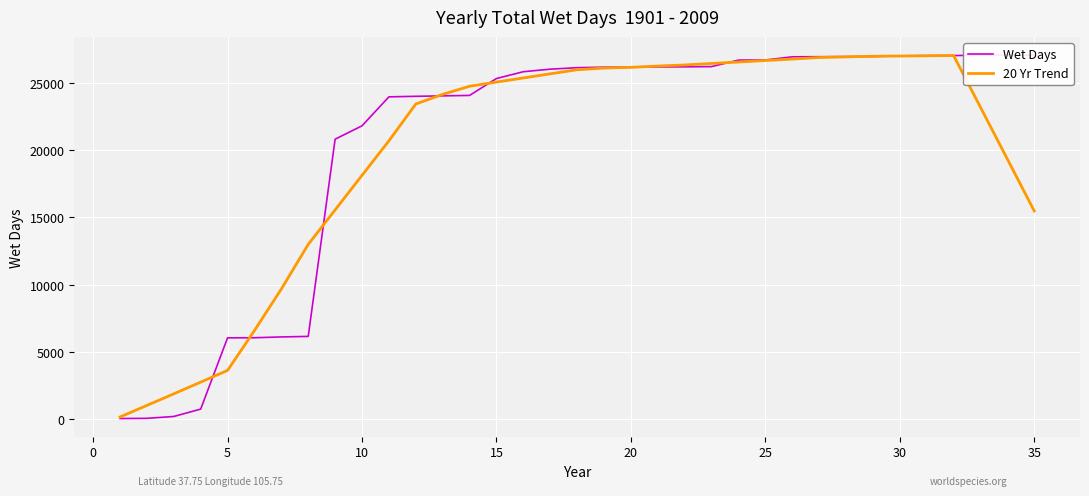

Is this an area chart (filled region under the line)?

No